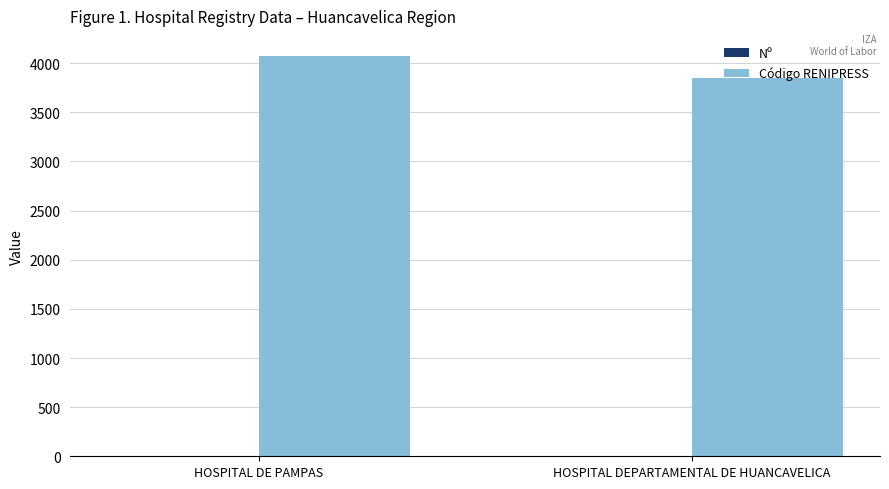

Which series has the largest total across all categories?

Código RENIPRESS